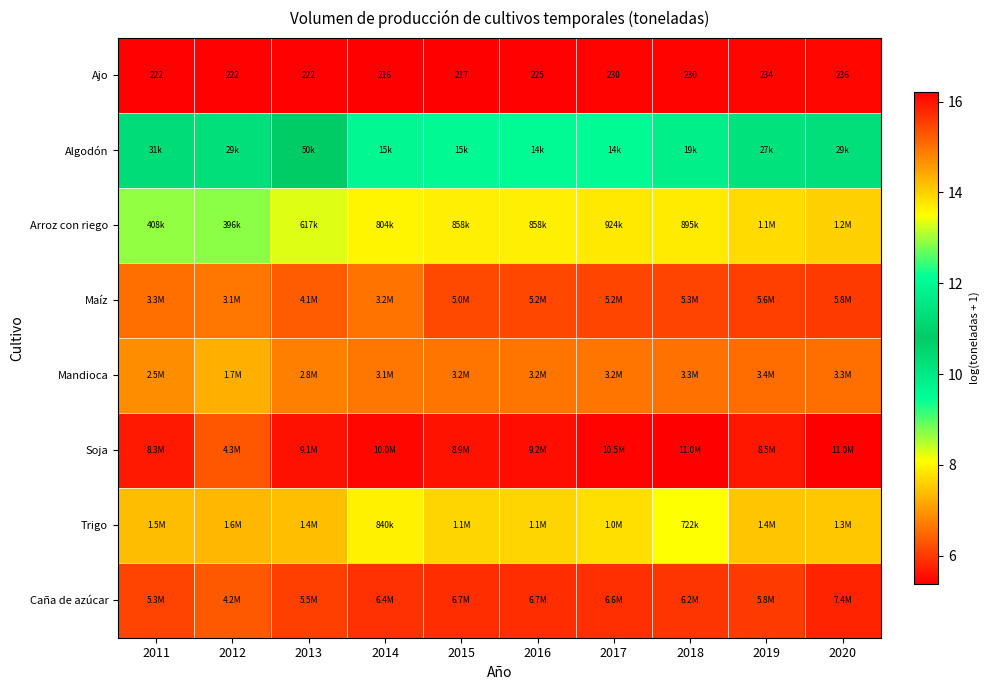

How many data points does each series have?

10